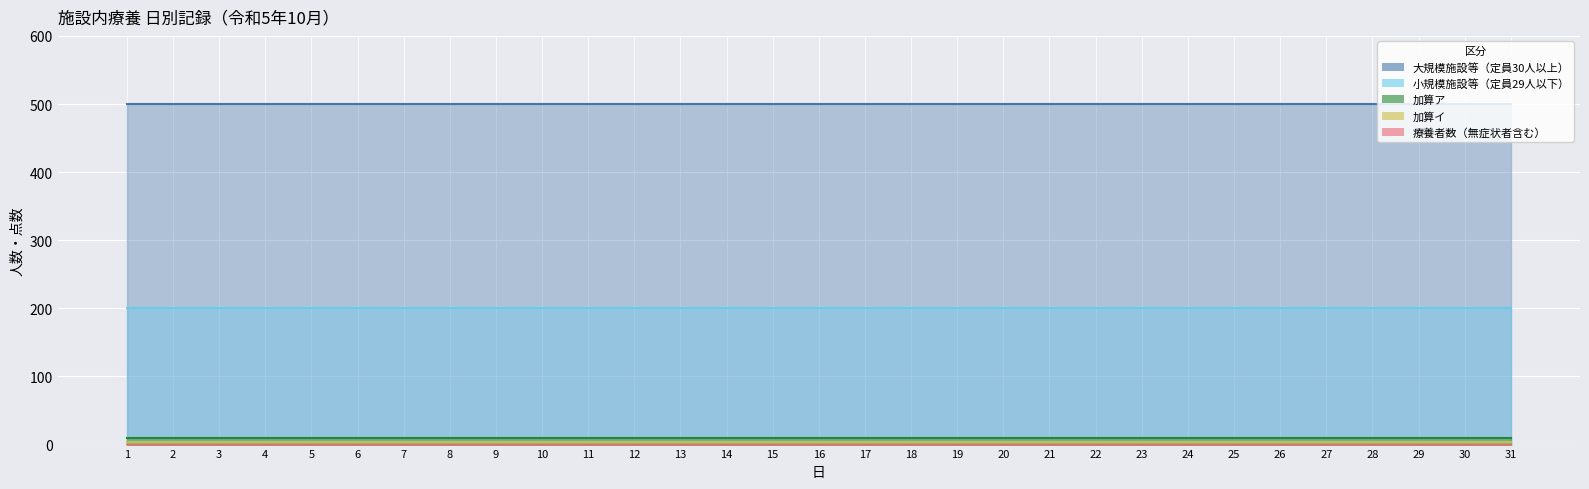

Reading left to right, list all the values displayed in this chart.

大規模施設等（定員30人以上）: 1=500	2=500	3=500	4=500	5=500	6=500	7=500	8=500	9=500	10=500	11=500	12=500	13=500	14=500	15=500	16=500	17=500	18=500	19=500	20=500	21=500	22=500	23=500	24=500	25=500	26=500	27=500	28=500	29=500	30=500	31=500
小規模施設等（定員29人以下）: 1=200	2=200	3=200	4=200	5=200	6=200	7=200	8=200	9=200	10=200	11=200	12=200	13=200	14=200	15=200	16=200	17=200	18=200	19=200	20=200	21=200	22=200	23=200	24=200	25=200	26=200	27=200	28=200	29=200	30=200	31=200
加算ア: 1=10	2=10	3=10	4=10	5=10	6=10	7=10	8=10	9=10	10=10	11=10	12=10	13=10	14=10	15=10	16=10	17=10	18=10	19=10	20=10	21=10	22=10	23=10	24=10	25=10	26=10	27=10	28=10	29=10	30=10	31=10
加算イ: 1=4	2=4	3=4	4=4	5=4	6=4	7=4	8=4	9=4	10=4	11=4	12=4	13=4	14=4	15=4	16=4	17=4	18=4	19=4	20=4	21=4	22=4	23=4	24=4	25=4	26=4	27=4	28=4	29=4	30=4	31=4
療養者数（無症状者含む）: 1=0	2=0	3=0	4=0	5=0	6=0	7=0	8=0	9=0	10=0	11=0	12=0	13=0	14=0	15=0	16=0	17=0	18=0	19=0	20=0	21=0	22=0	23=0	24=0	25=0	26=0	27=0	28=0	29=0	30=0	31=0